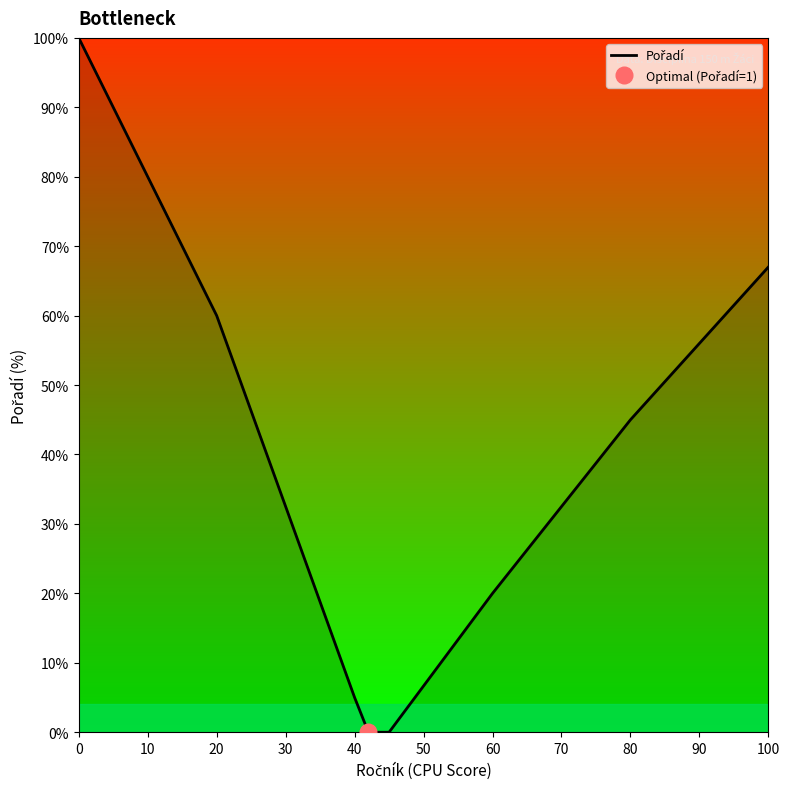

How many data points are less than 45?

4